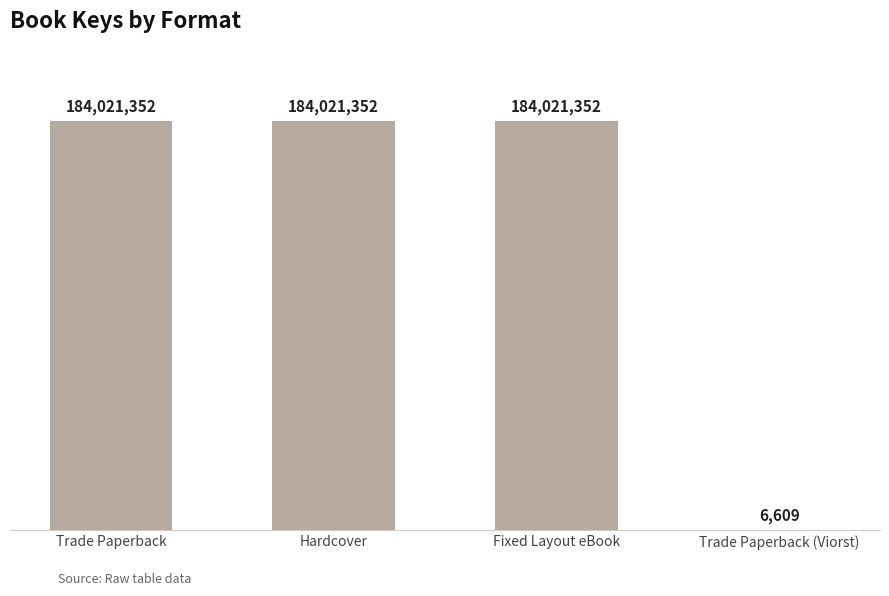

How many values are below 184021352?

1